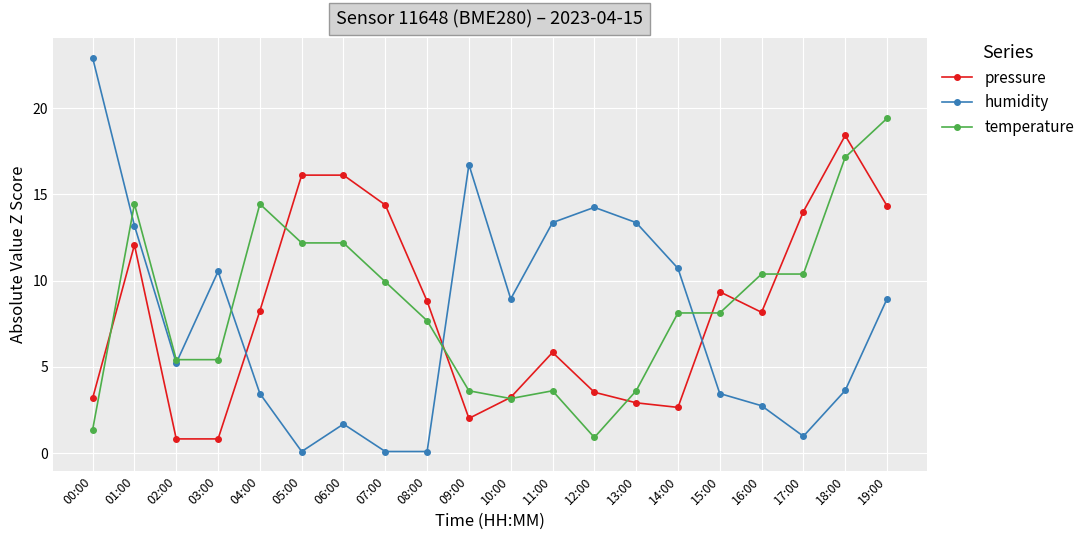

How many values in the pressure series are below 8?

9